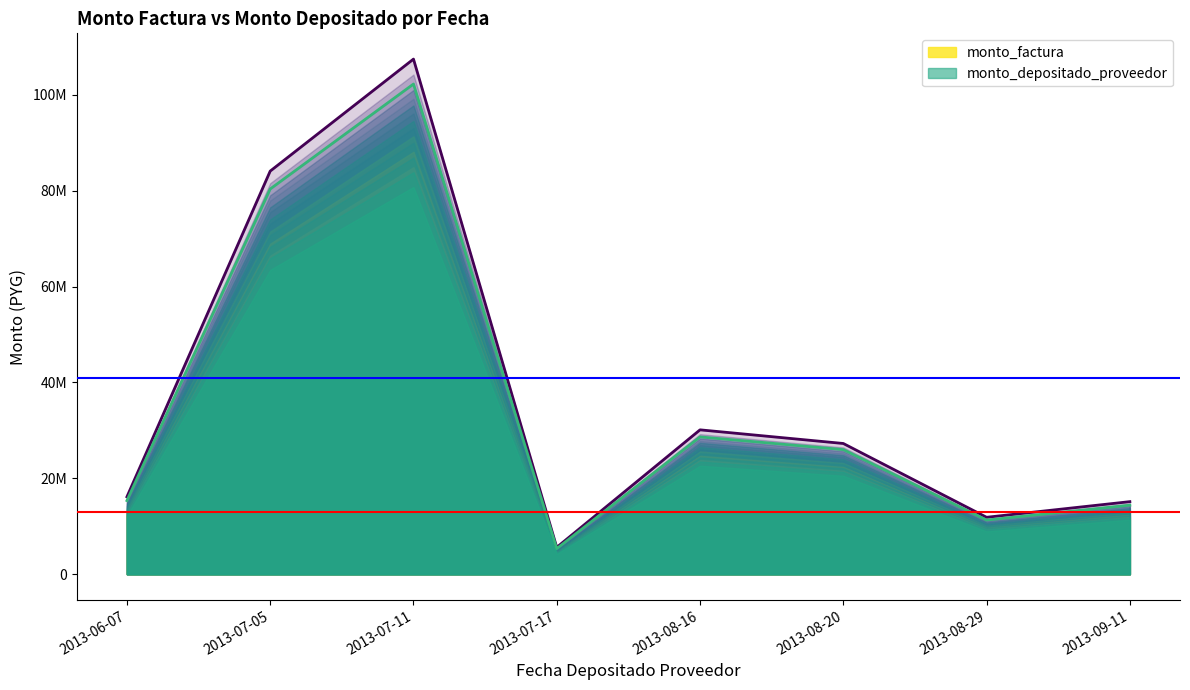

How many values in the monto_factura series exceed 27271301?

3